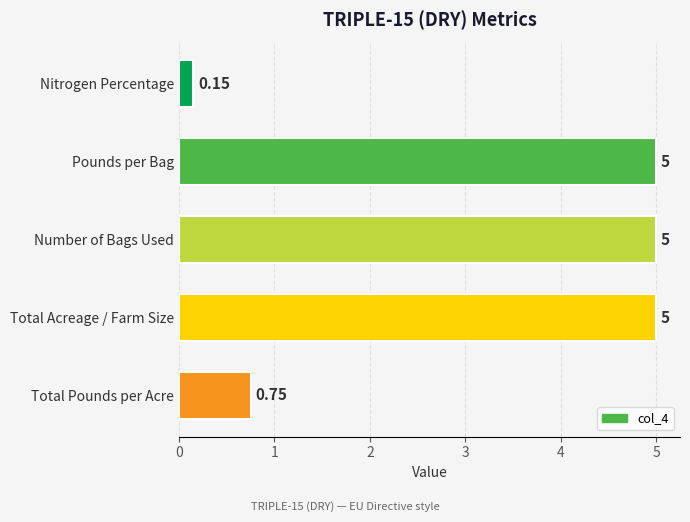

What is the label of the 3rd bar from the bottom?

Number of Bags Used